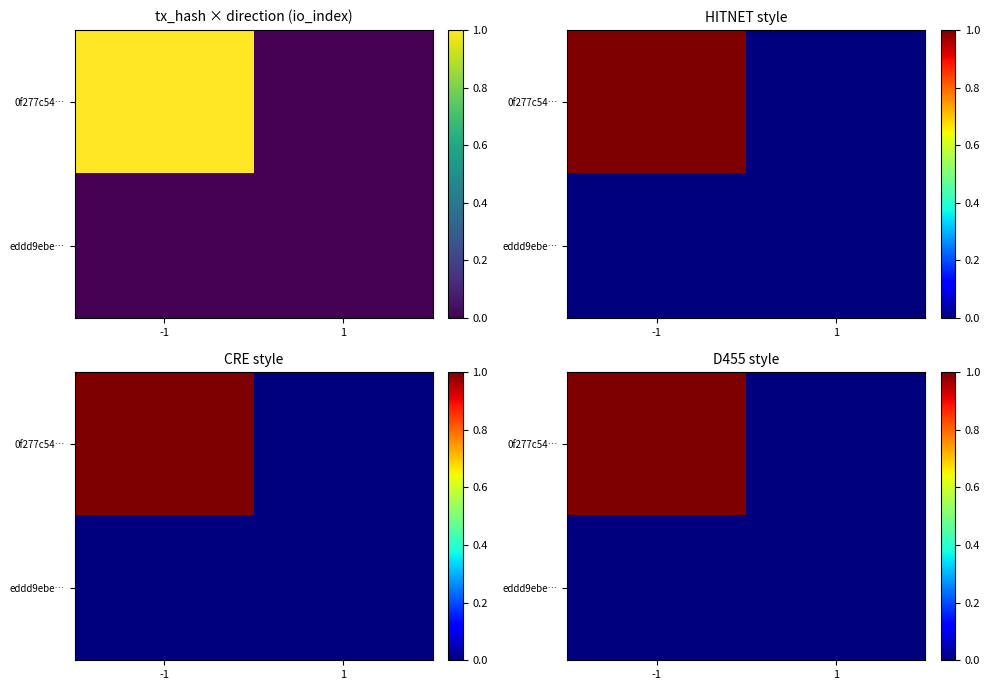

Count the 0f277c54… values in the range 0 to 1.

2